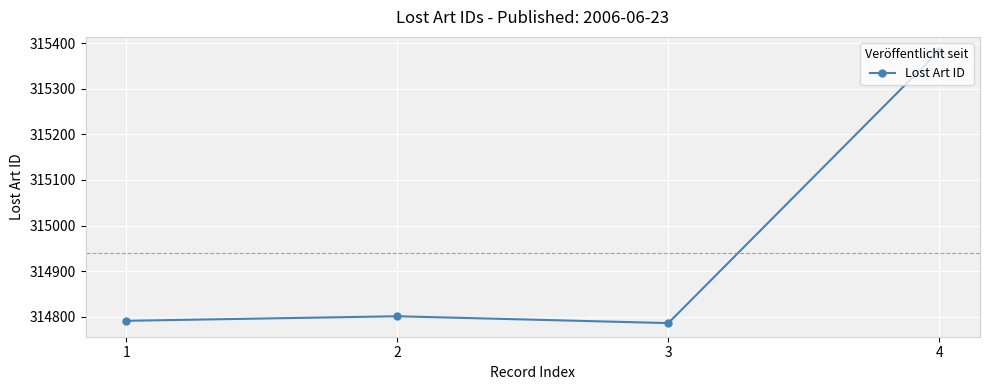

Reading left to right, list all the values displayed in this chart.

1=314791	2=314801	3=314786	4=315384